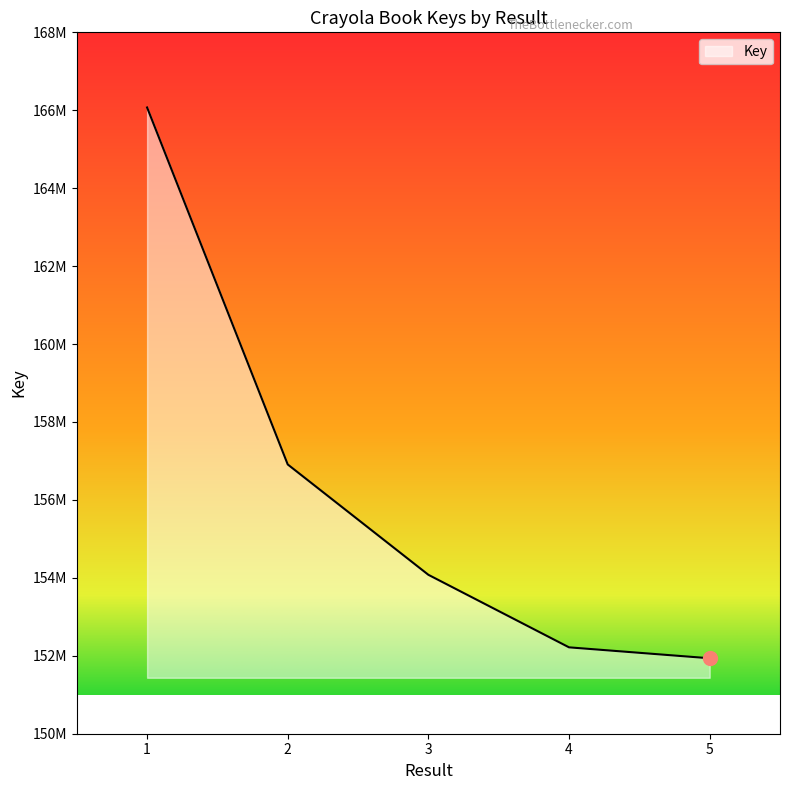

Does the chart display data point markers on the line(s)?

No